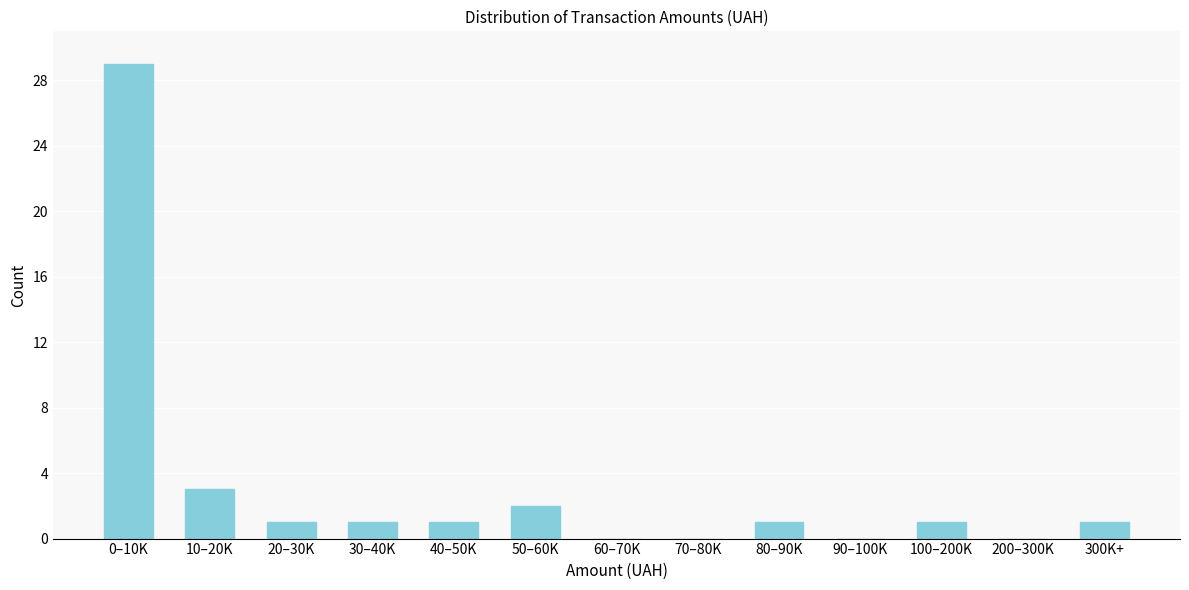

Reading right to left, extract all data points from this chart.

300K+=1	200–300K=0	100–200K=1	90–100K=0	80–90K=1	70–80K=0	60–70K=0	50–60K=2	40–50K=1	30–40K=1	20–30K=1	10–20K=3	0–10K=29